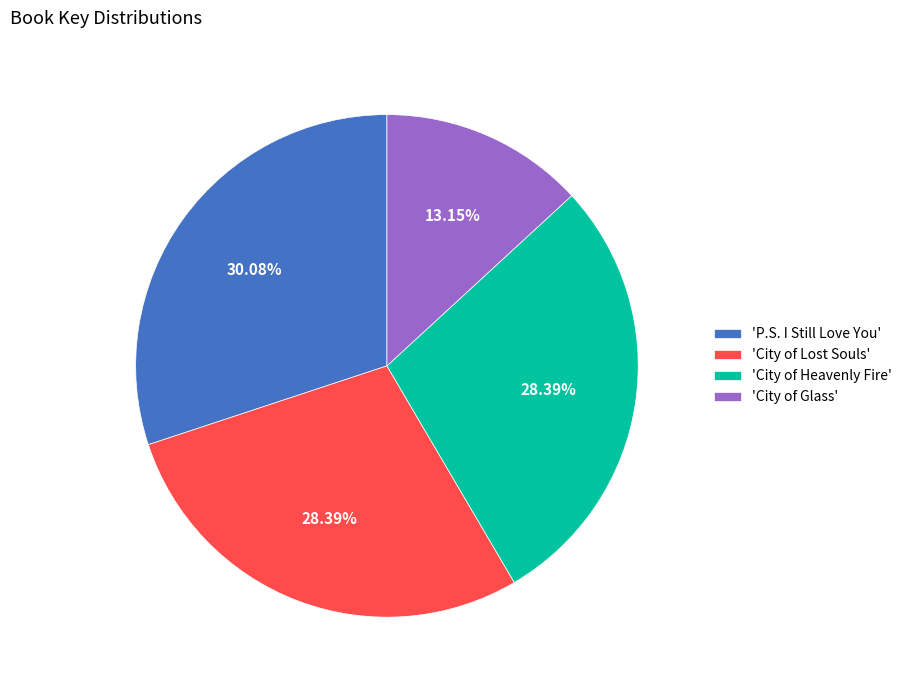

Which category has the smallest portion of the pie?

'City of Glass'